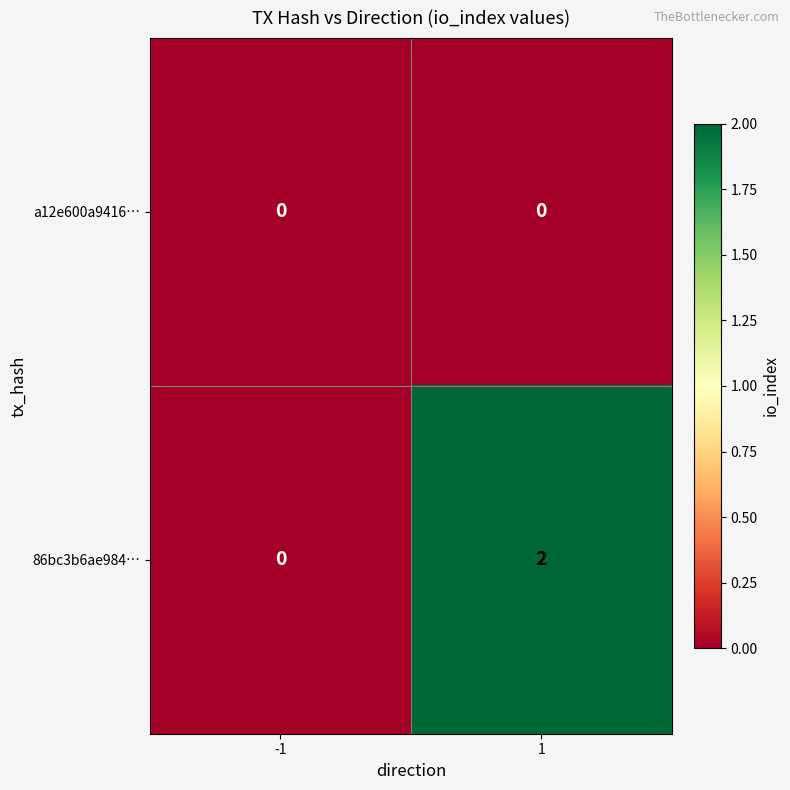

Reading left to right, list all the values displayed in this chart.

a12e600a9416…: 0	0
86bc3b6ae984…: 0	2